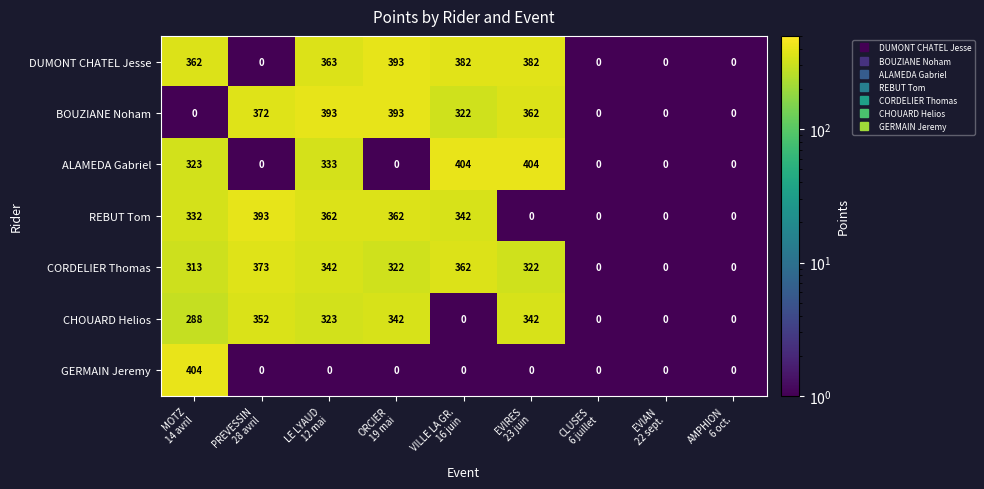

What is the average value of the CORDELIER Thomas series?

226